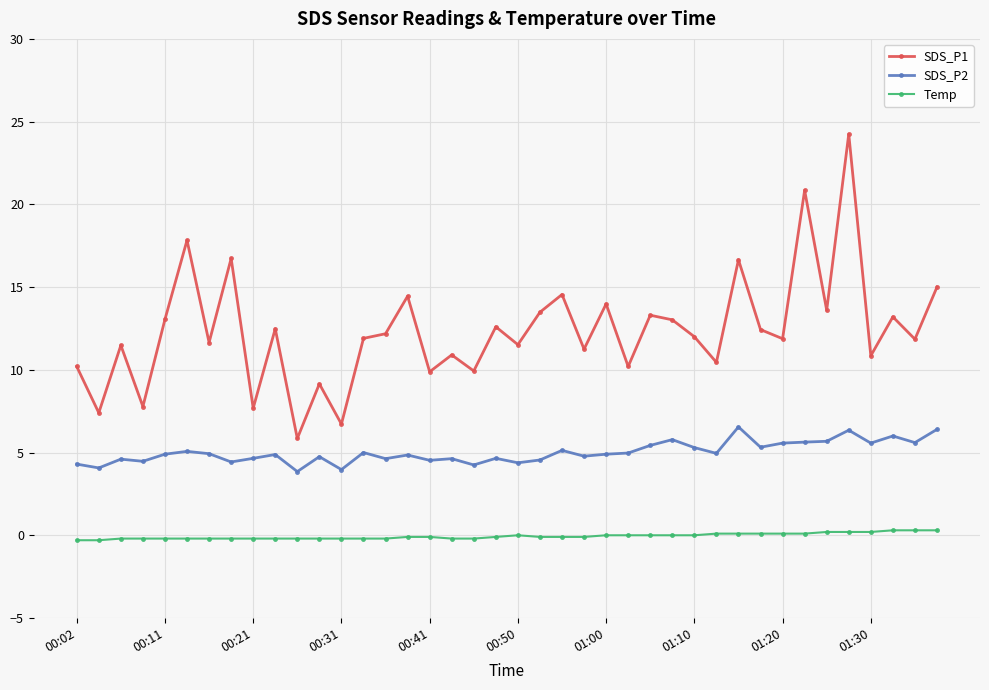

What is the value of the SDS_P1 point at the 22nd from the left?

13.5